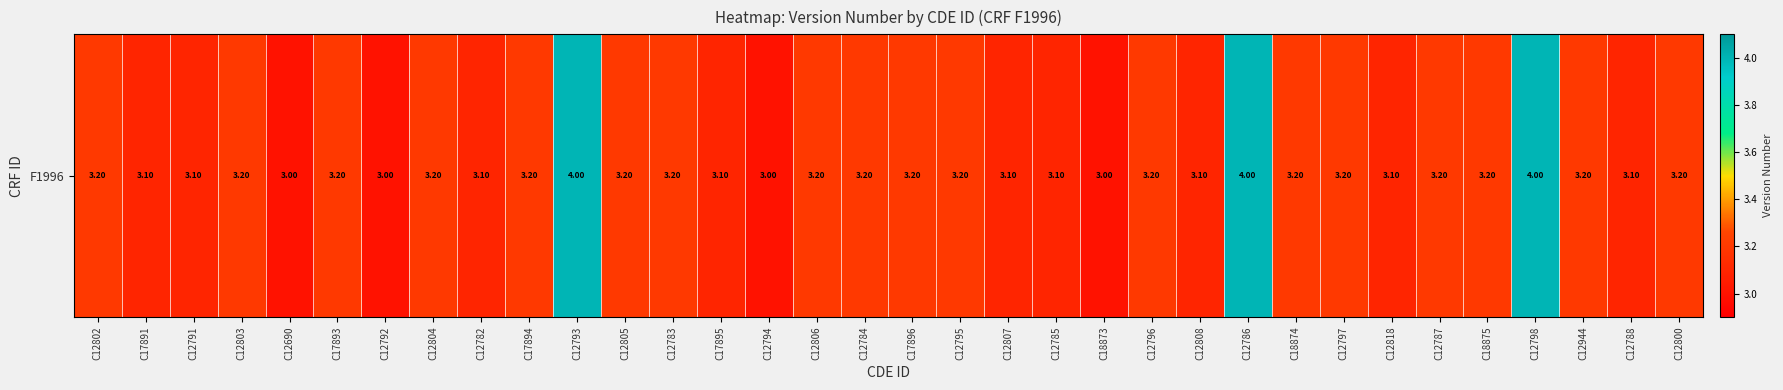

At which category does the chart reach its peak across all series?

C12793